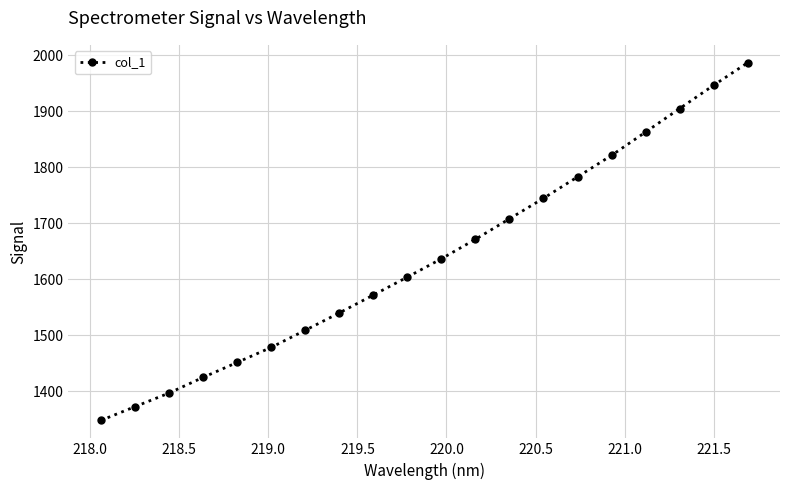

What is the greatest value displayed?

1986.9